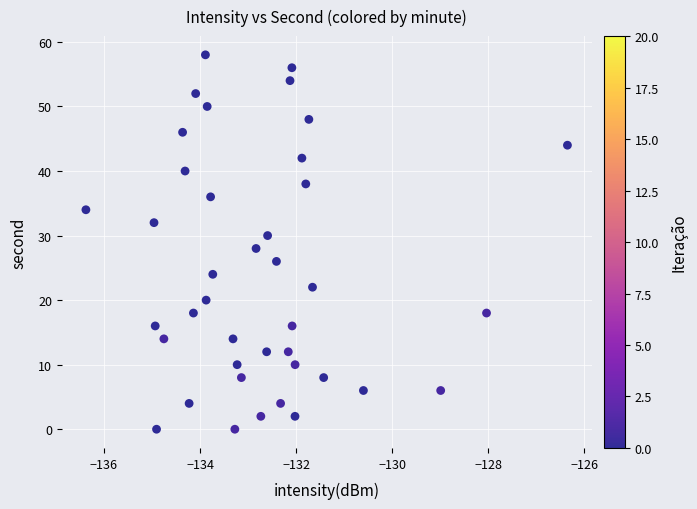

What is the range of Y values (max minus min)?

58